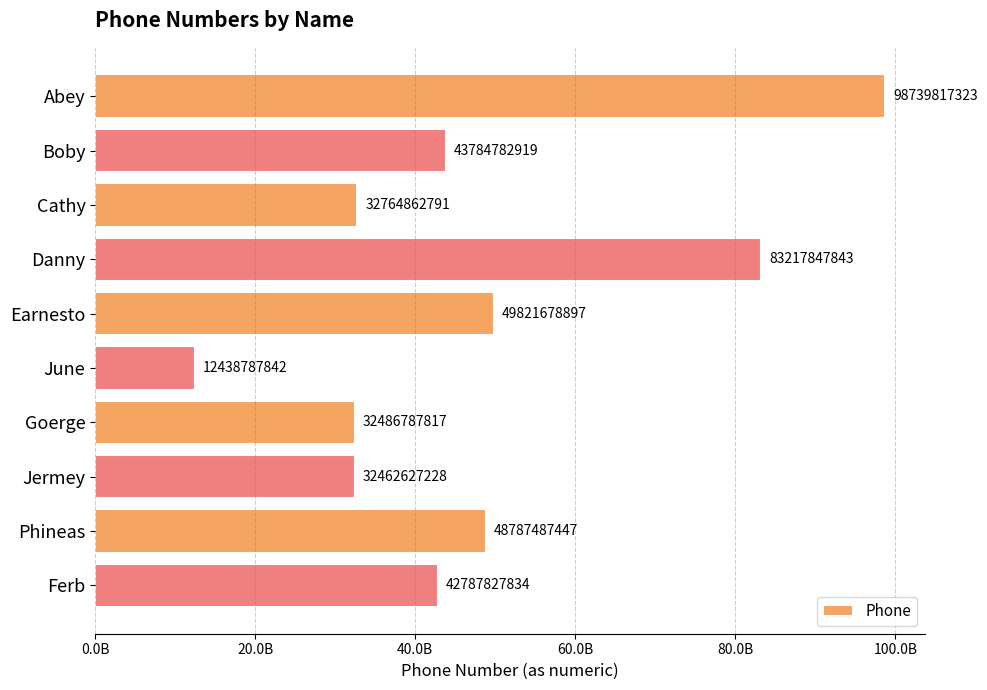

Does the chart contain any negative values?

No